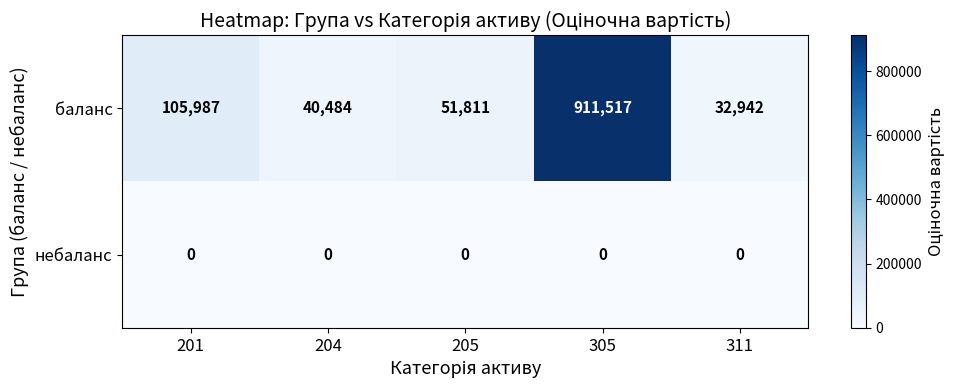

The value of небаланс at 204 is 0. True or false?

True